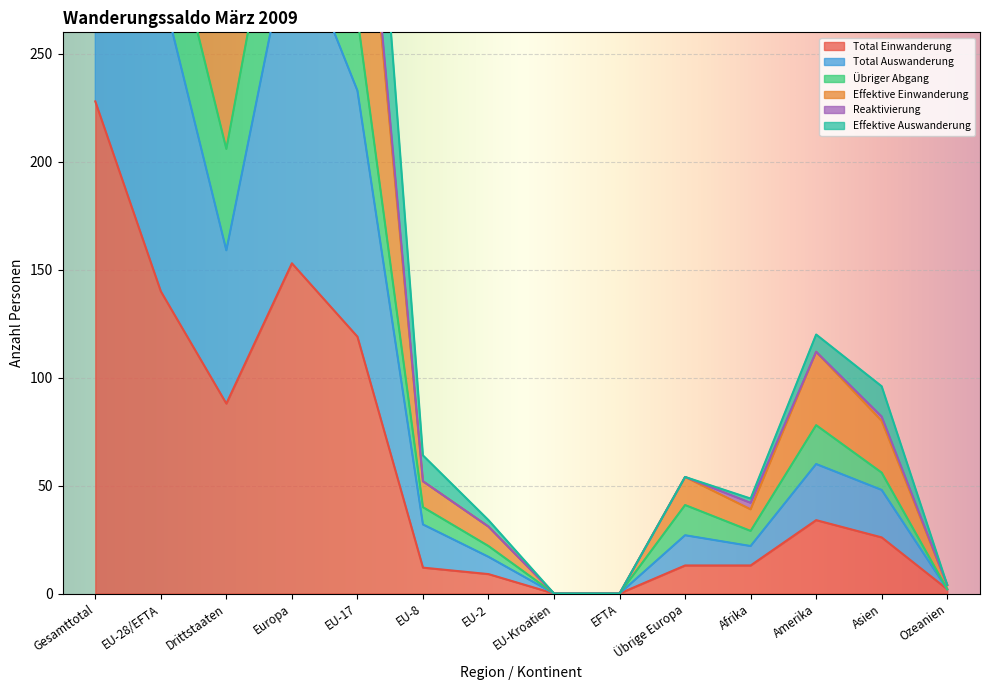

Is it true that Total Einwanderung equals 0 at EU-Kroatien?

True